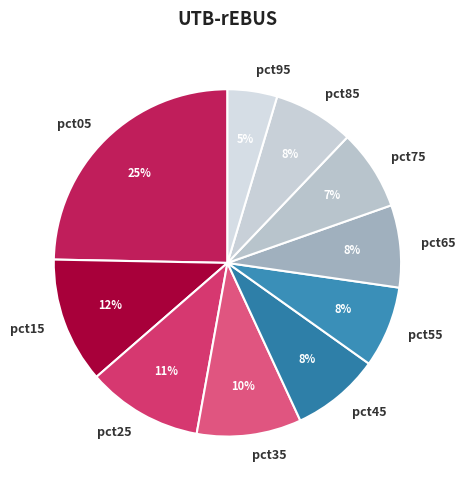

Does any single category account for the majority?

No